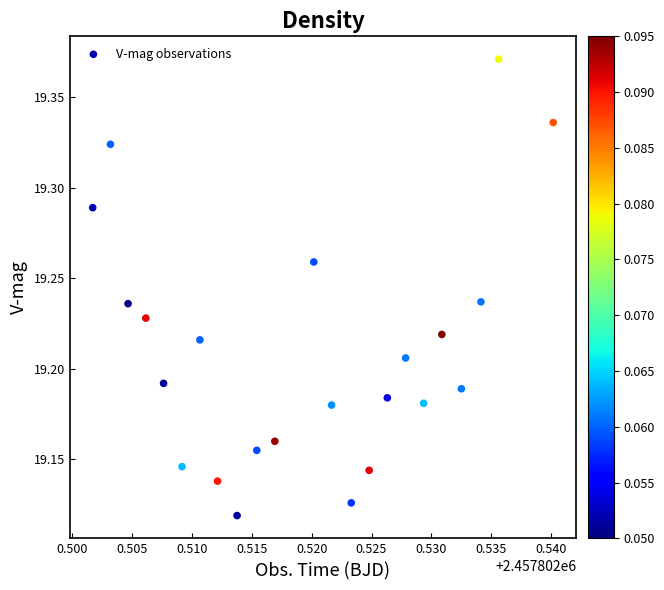

What is the range of Y values (max minus min)?

0.3